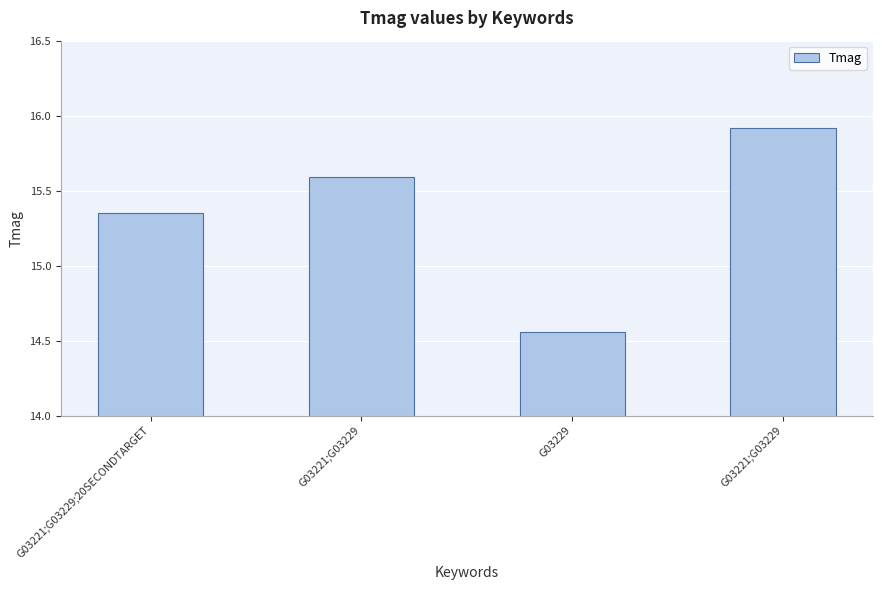

Are the bars horizontal?

No